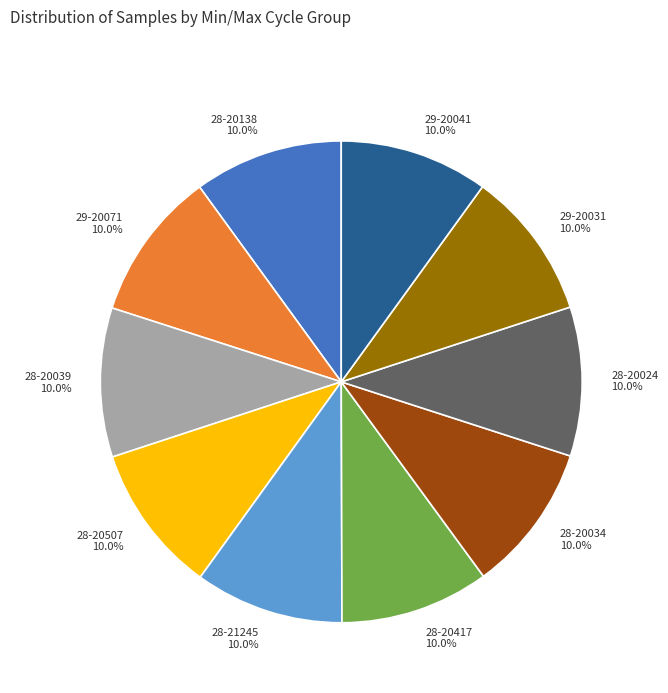

The 28-20034 slice represents 10% of the pie. True or false?

True